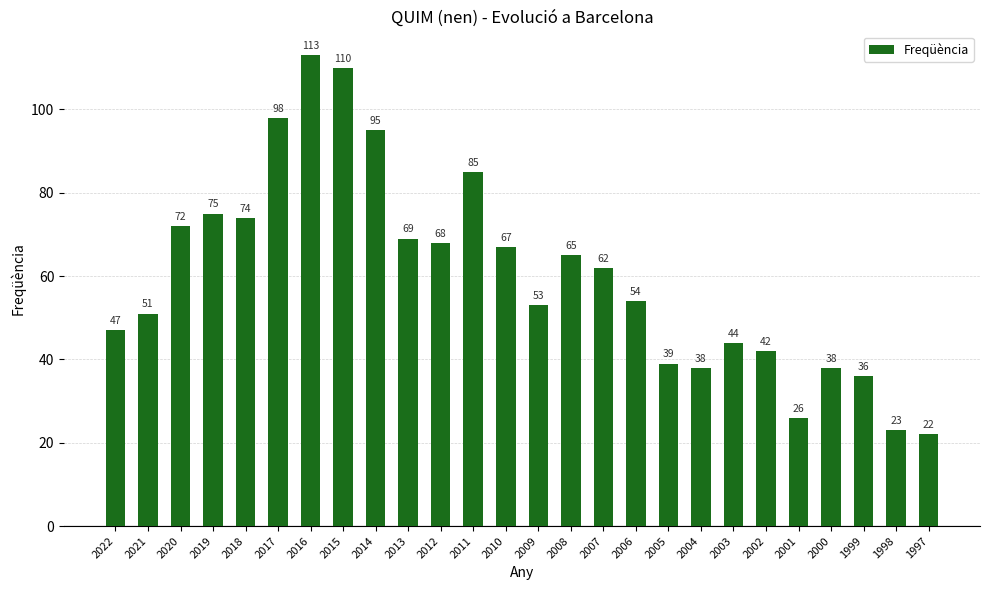

Where does the data first go above 62?

2020